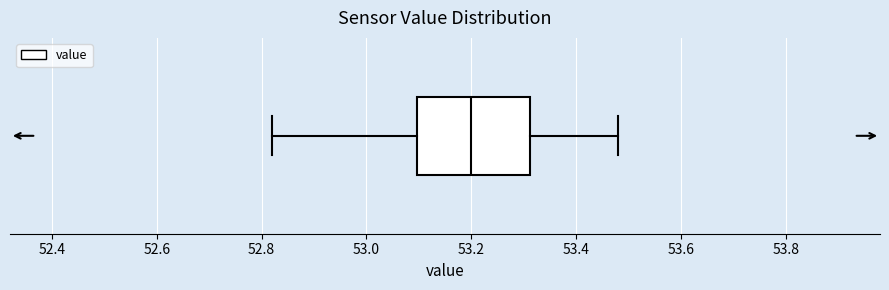

Read this box plot against the x-axis: the position of the median line, the range covered by the box, and the ends of both whiskers. The values are not printed on the chart, so give them approximately, as read against the axis.

median 53.20, box 53.10 to 53.32, whiskers 52.82 to 53.48